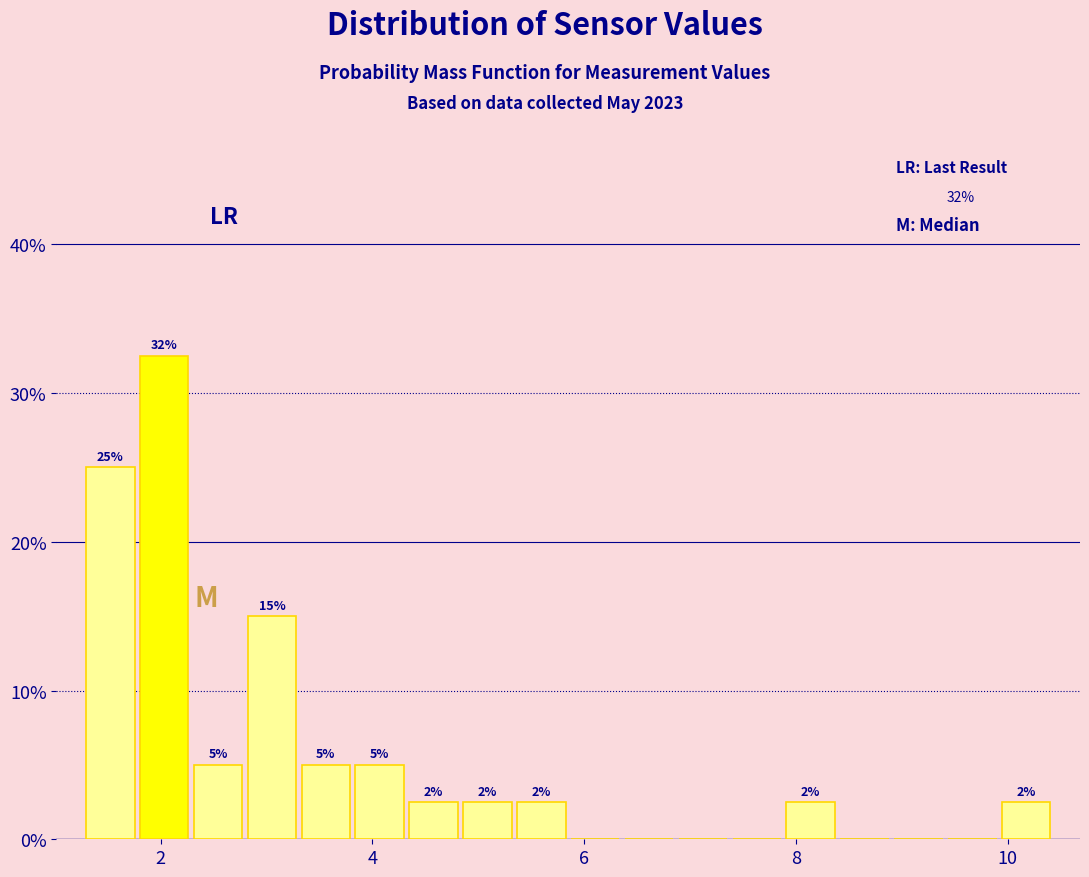

Around what value on the x-axis is the tallest bar? Give the approximate position of its centre, as read against the axis.

2.0